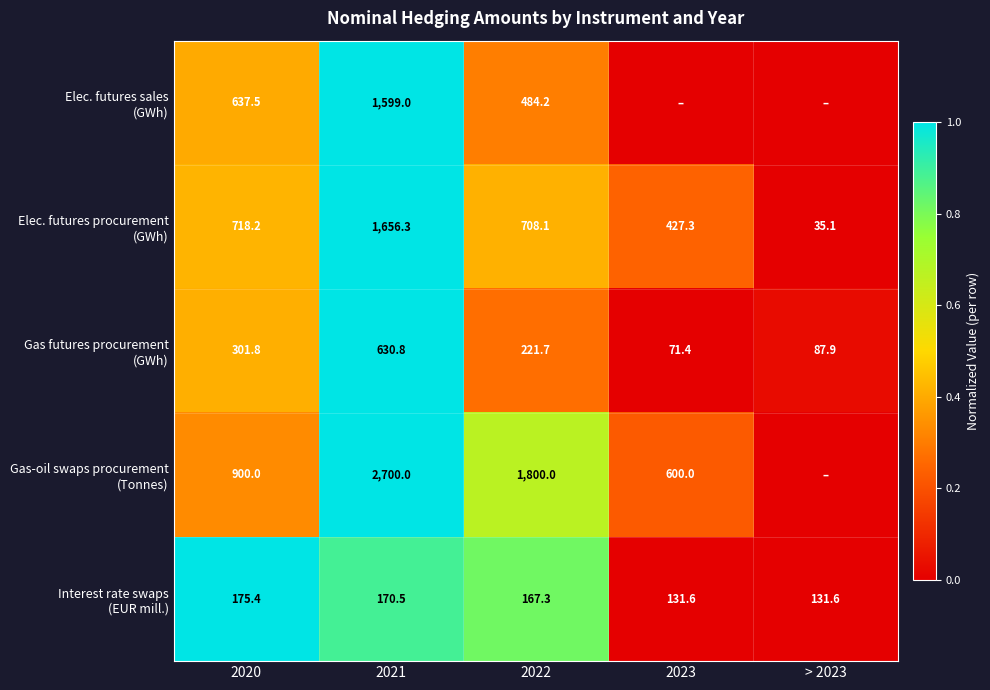

What is the total value across all series at 2022?

3381.3